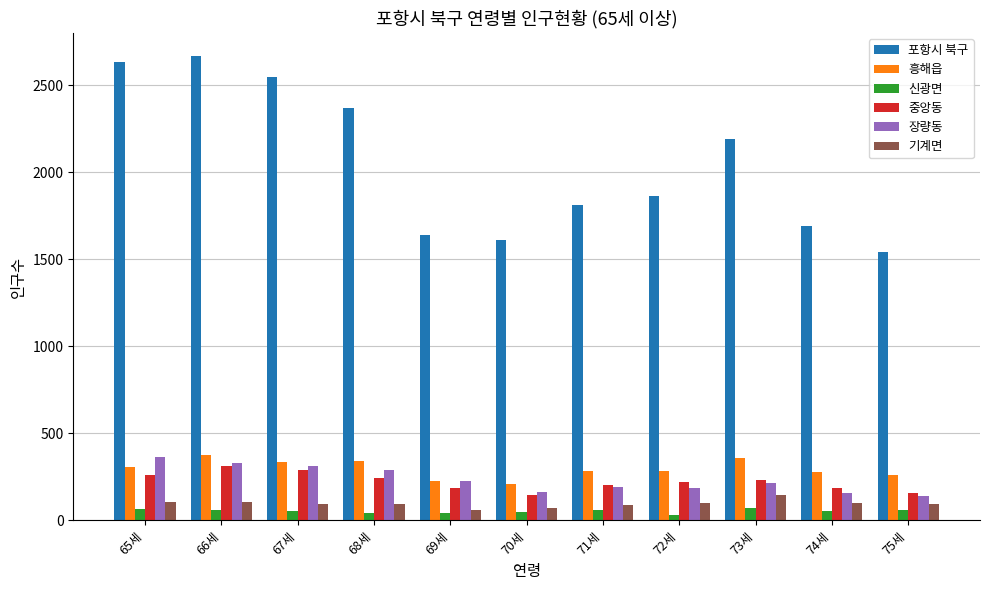

Is the value of 장량동 at 75세 greater than the value of 흥해읍 at 72세?

No